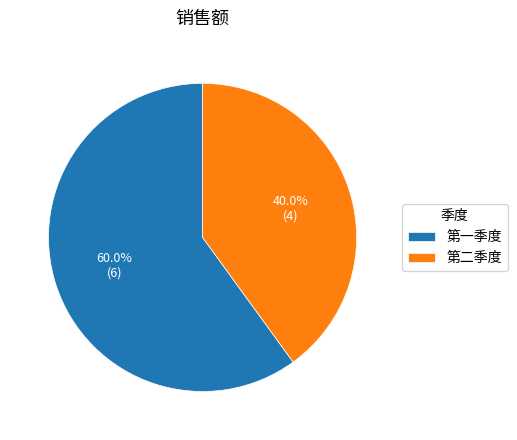

To the nearest percent, what is the difference between the 第一季度 and 第二季度 slice percentages?

20%